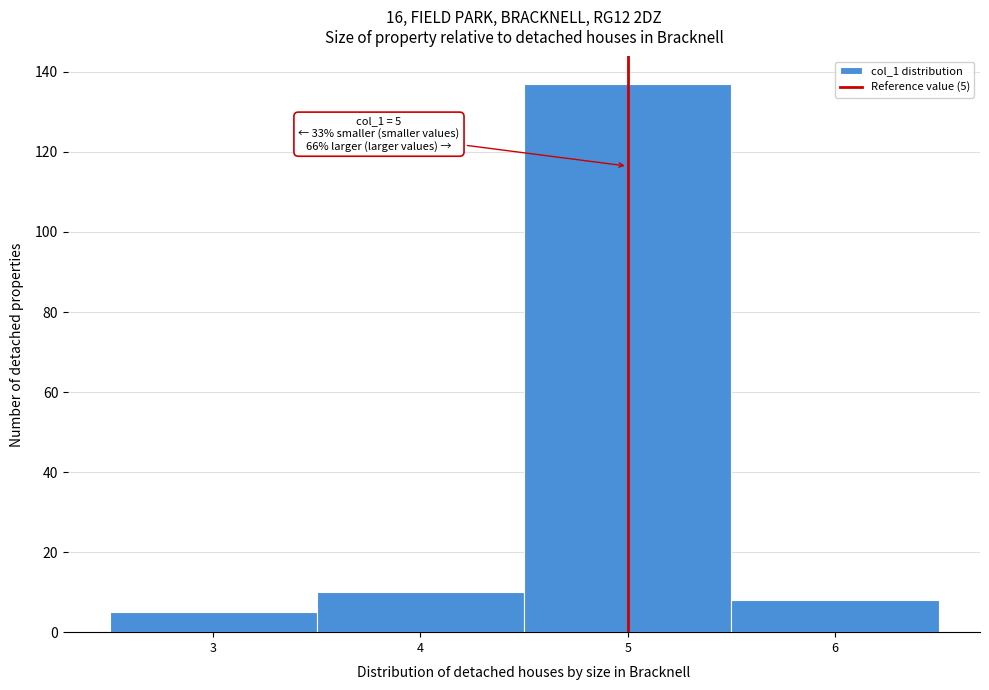

Over which range of the x-axis is the bar tallest?

4.5 to 5.5